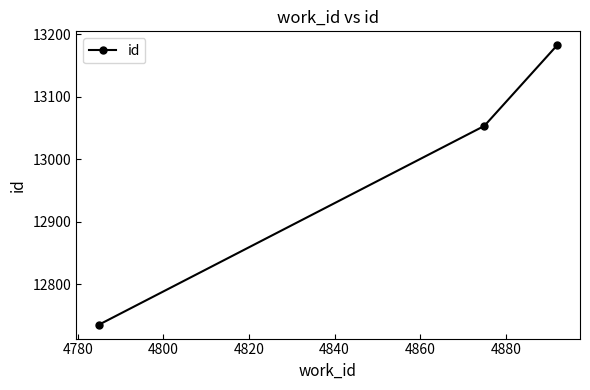

What is the difference between the maximum and second lowest values?

129